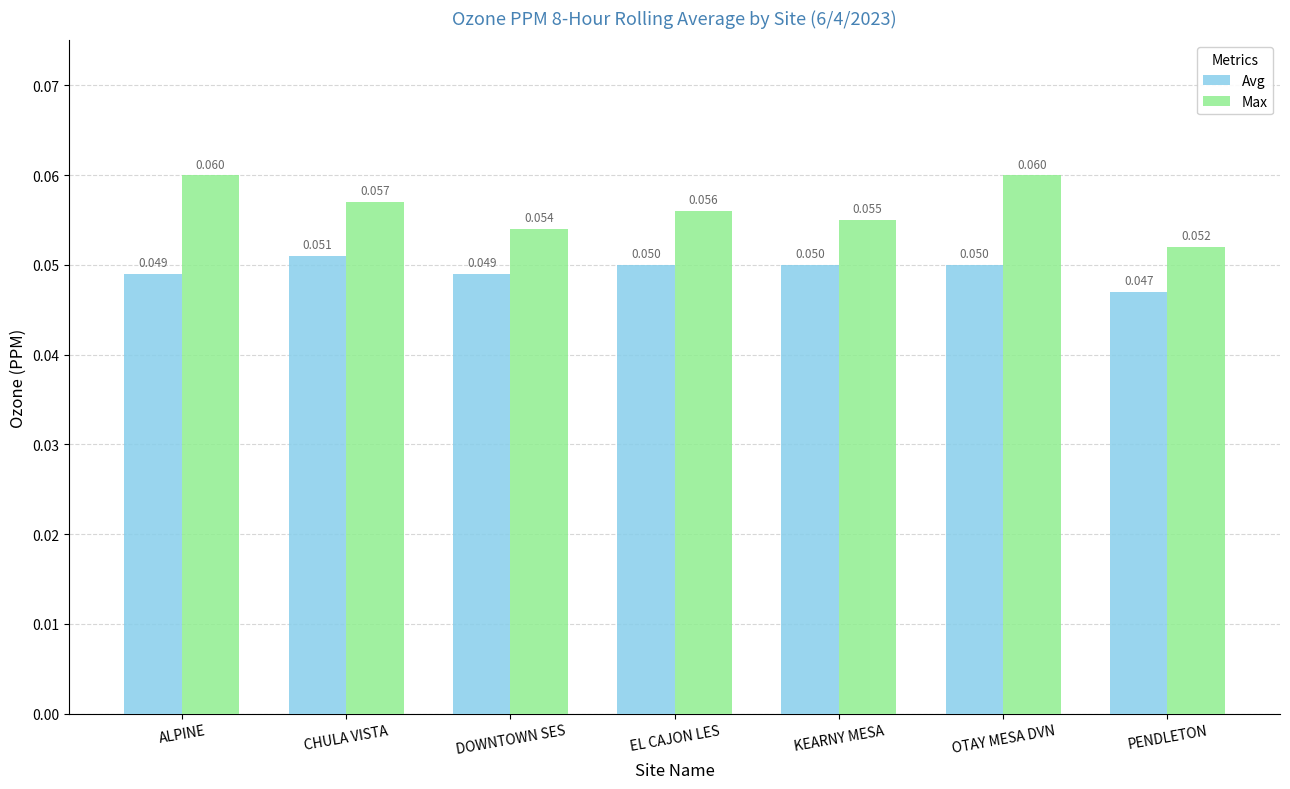

Which category has the lowest value in the Max series?

PENDLETON